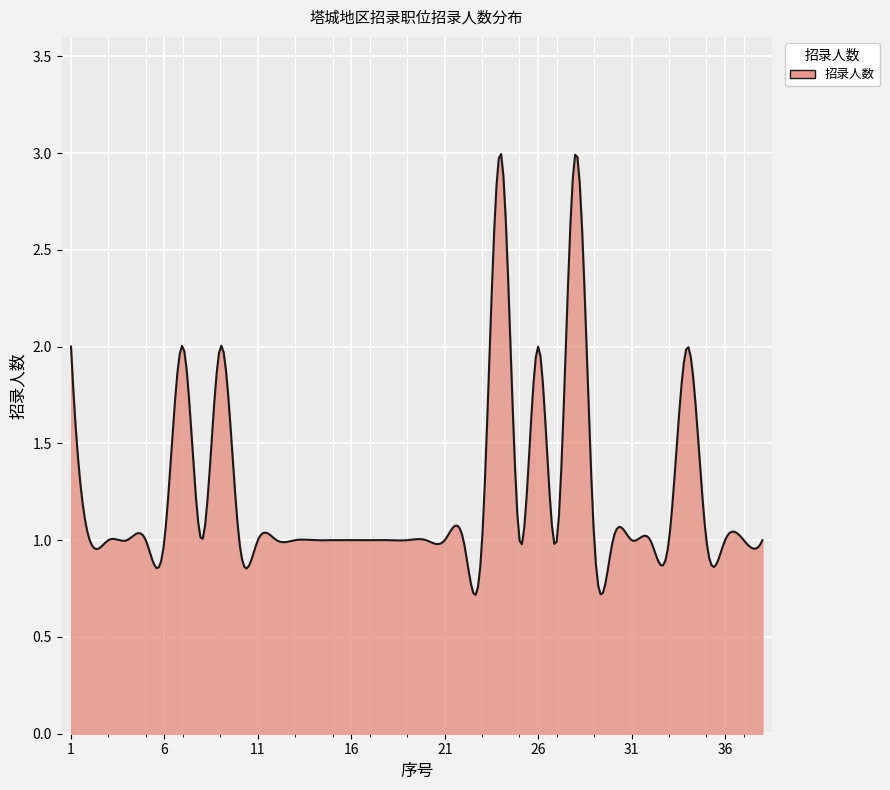

Count the number of data series in this chart.

1